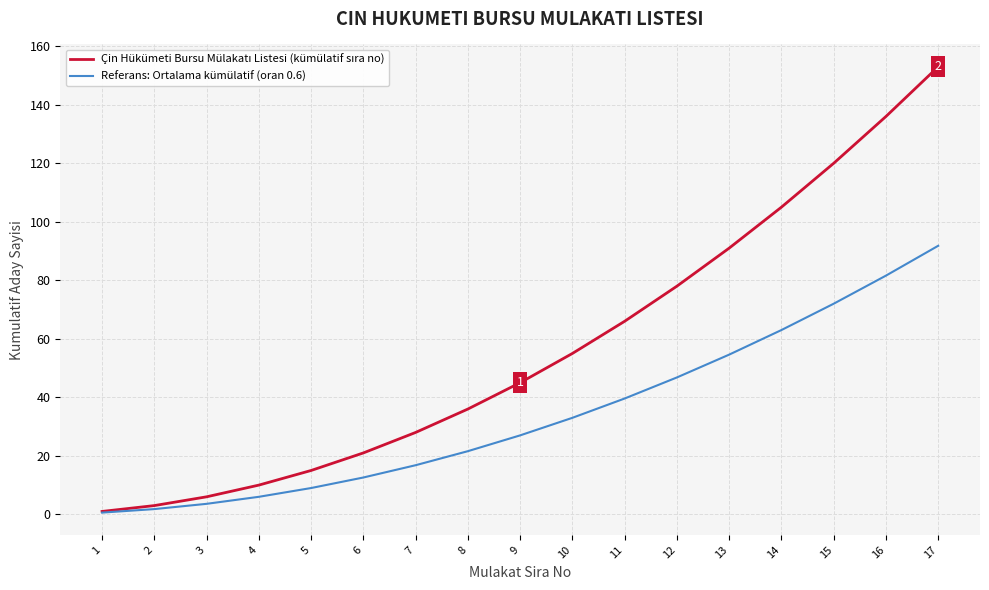

At which category is the sum across all series the highest?

17